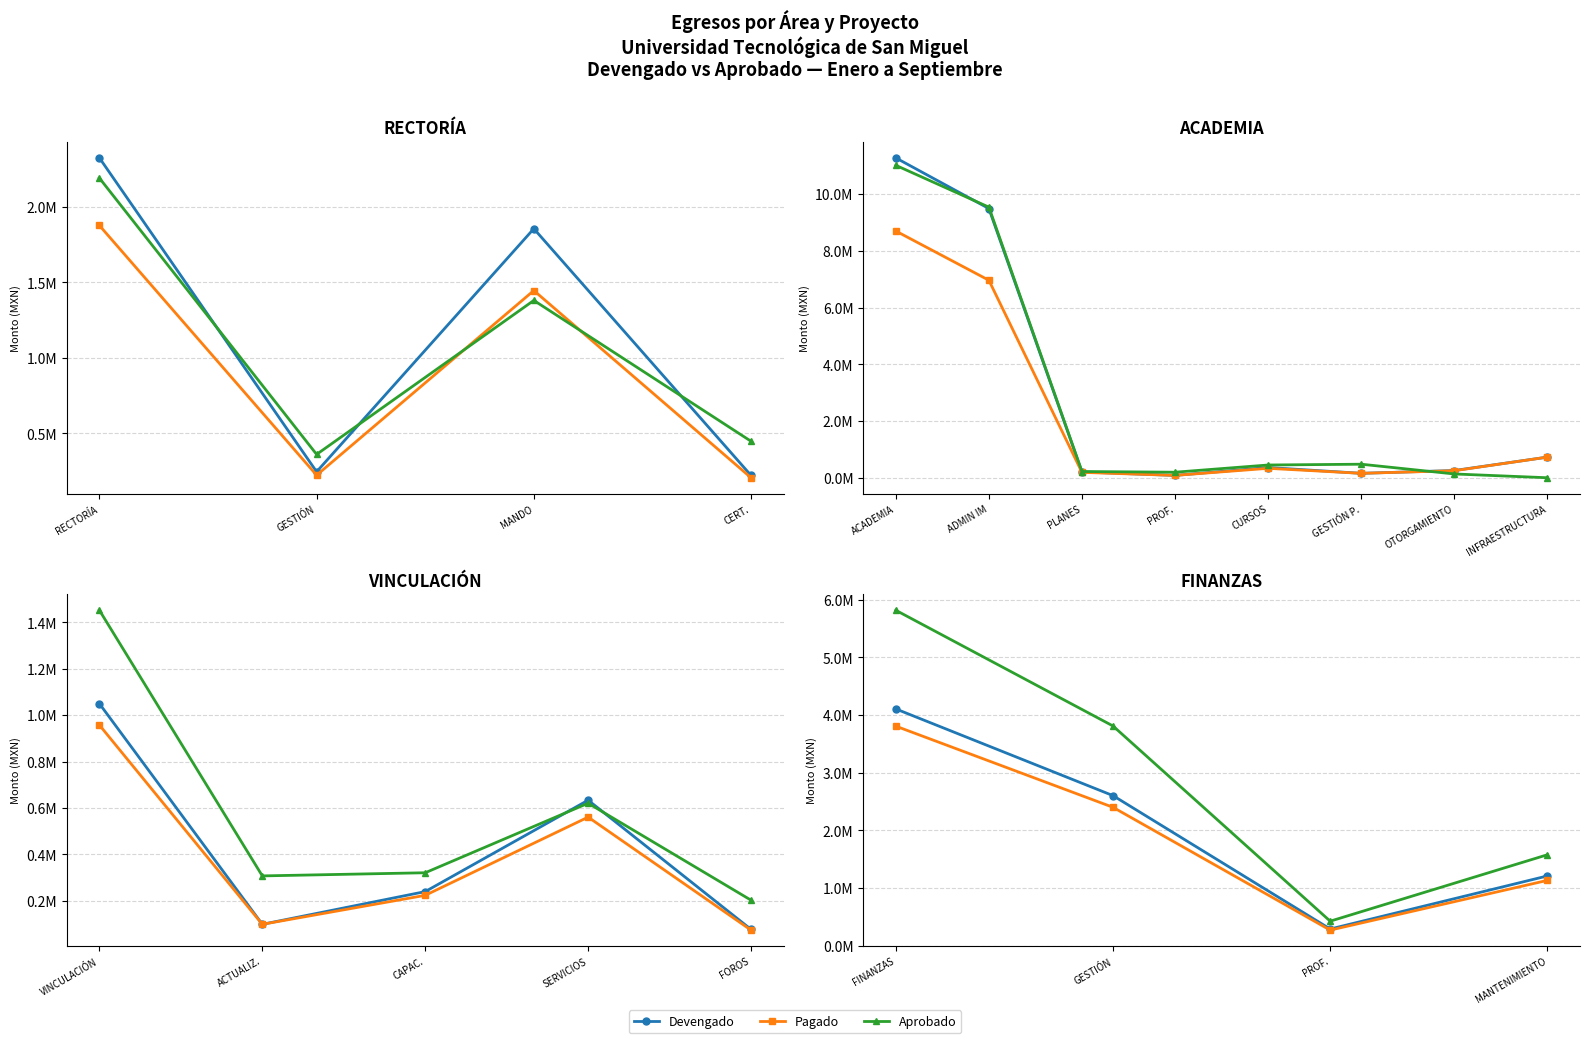

Which series has the largest range (max minus min)?

Aprobado